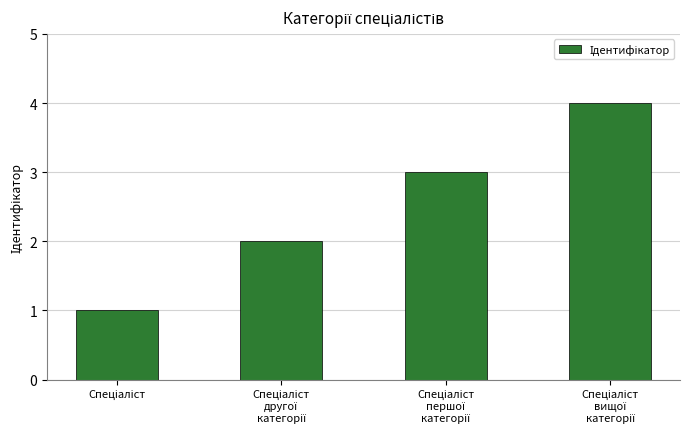

How many categories are shown in the chart?

4